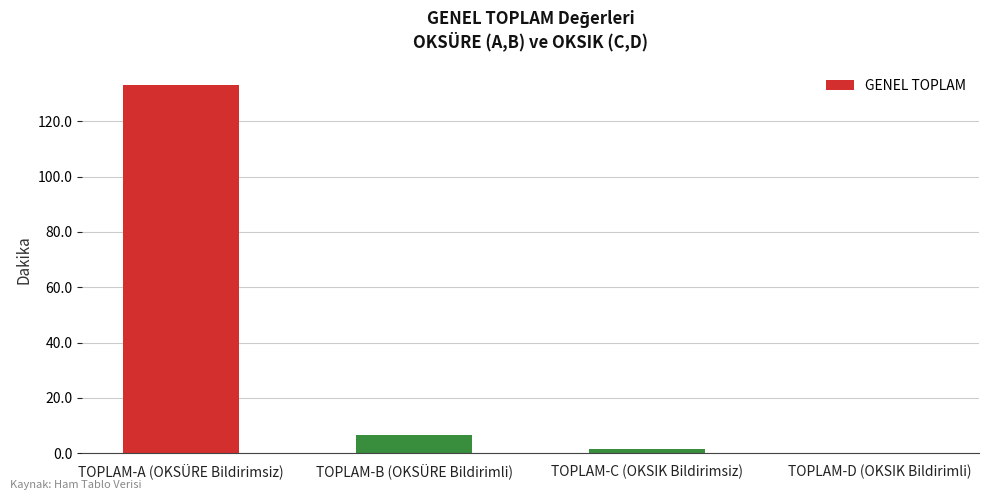

What is the sum of all values?

141.1